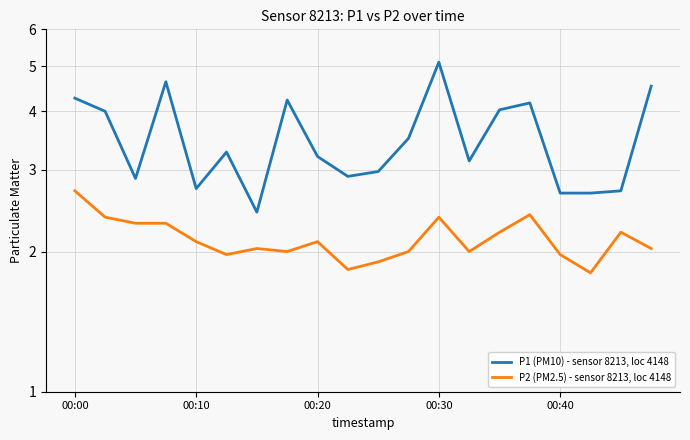

What is the approximate value of P1 (PM10) - sensor 8213, loc 4148 at 5?

3.3